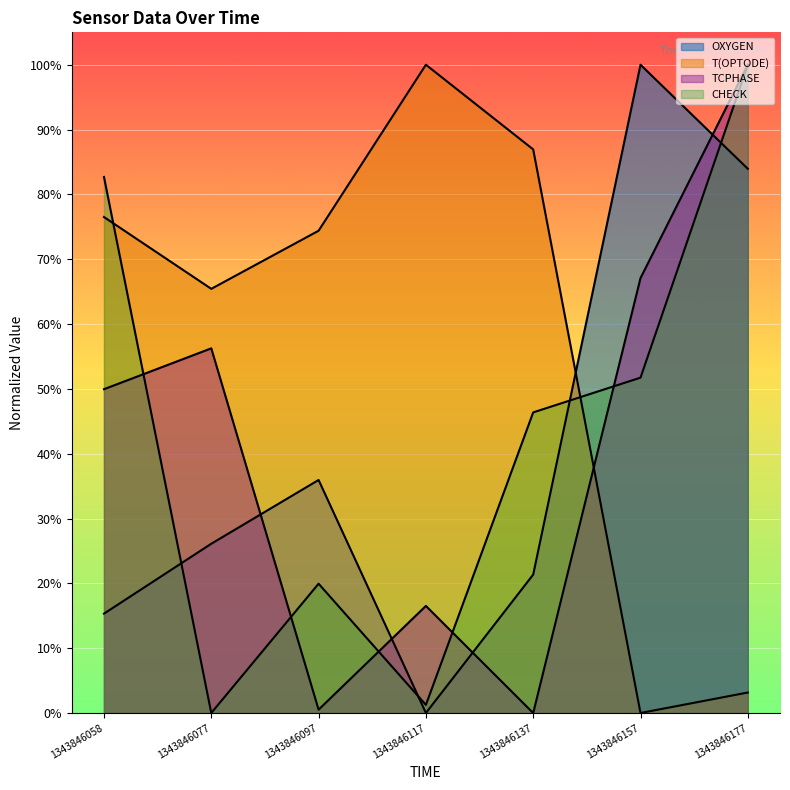

Where is the first local minimum for TCPHASE?

1343846097